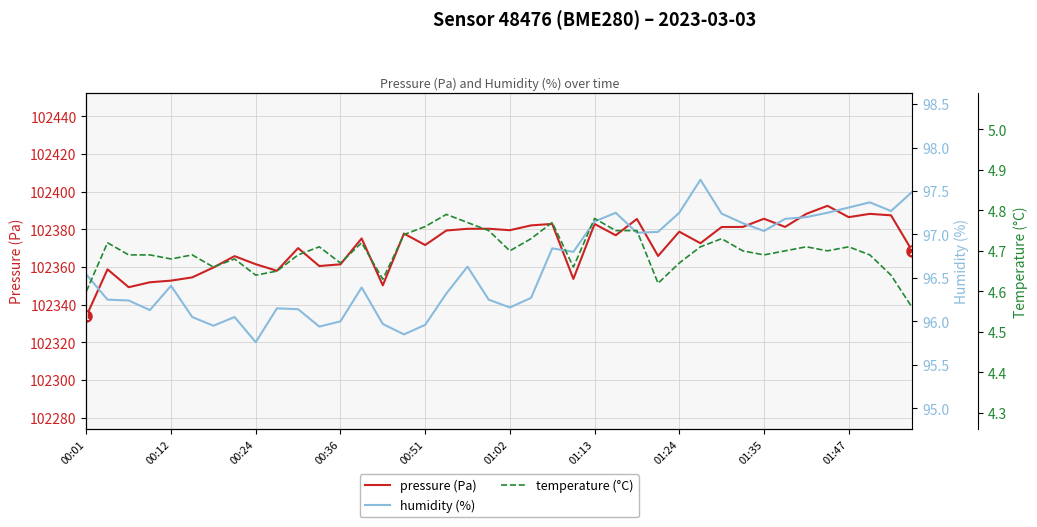

Which category has the lowest value across all series?

39